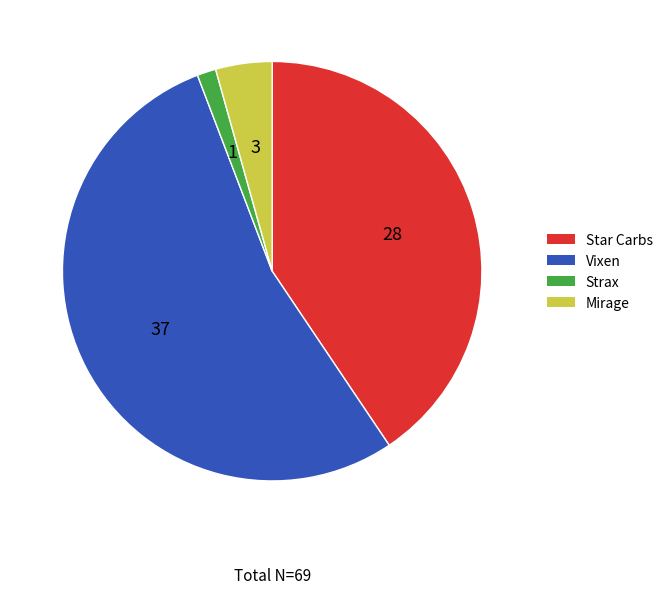

Is there a majority slice in this chart?

Yes